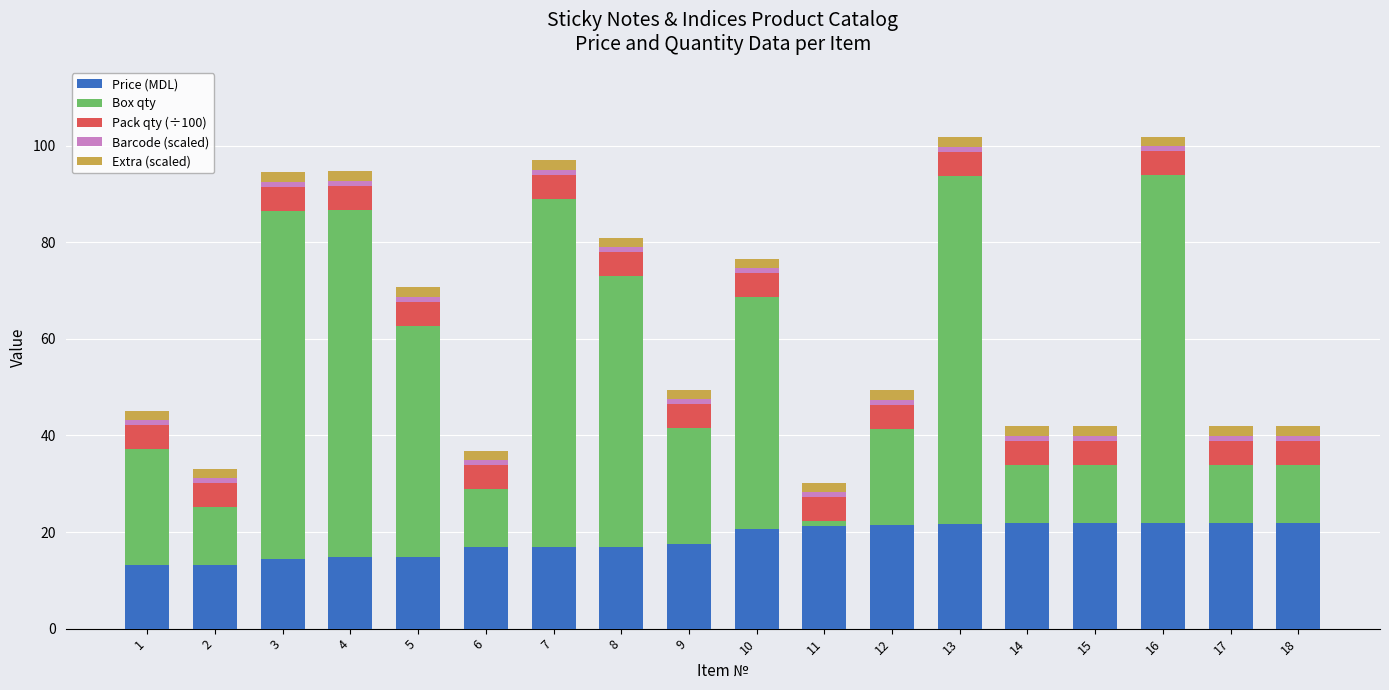

What is the lowest value of the Price (MDL) series?

13.1